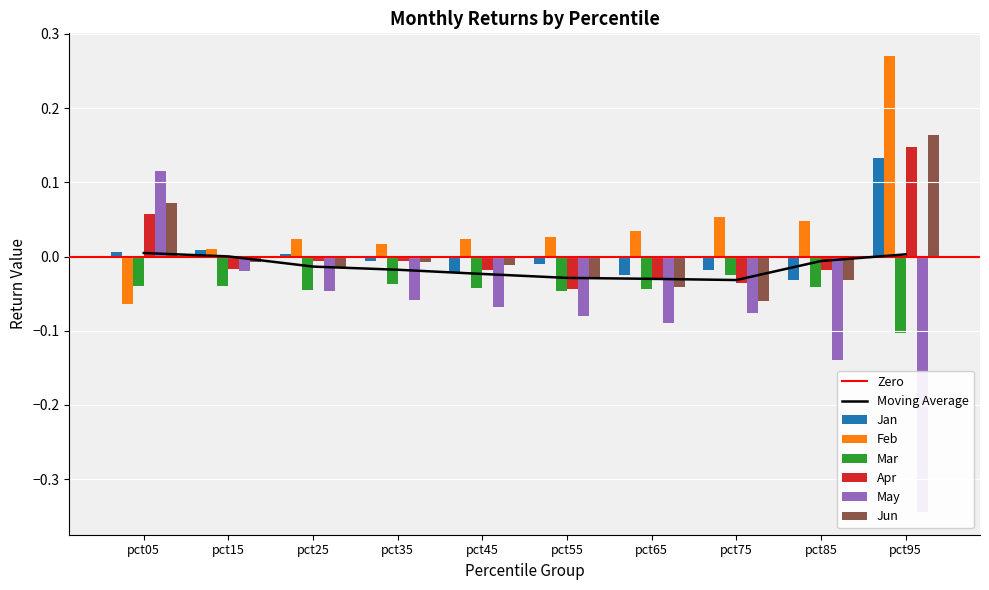

How many data points in Apr are less than 0?

8